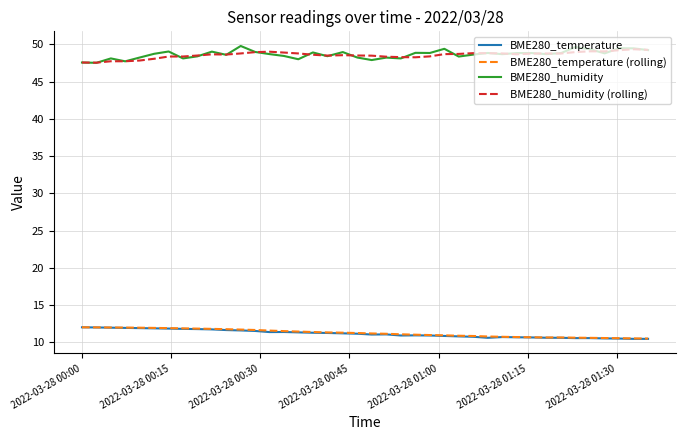

What is the minimum value shown in the chart?

10.5